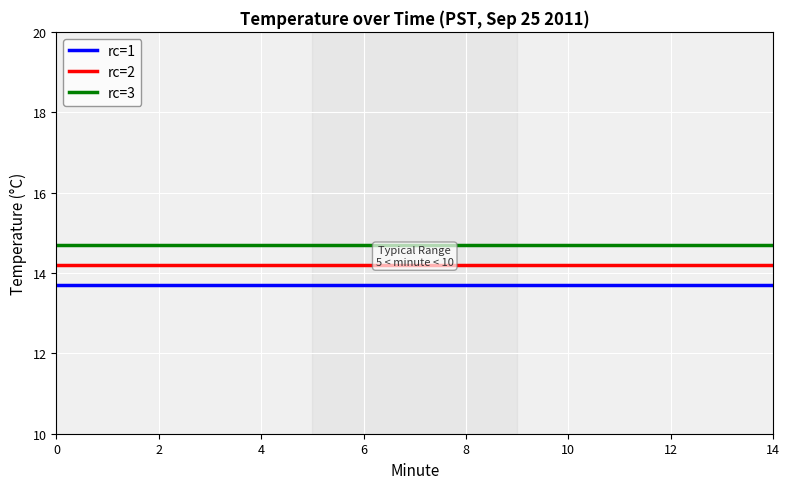

Reading right to left, extract all data points from this chart.

rc=1: 13.7	13.7	13.7	13.7	13.7	13.7	13.7	13.7	13.7	13.7	13.7	13.7	13.7	13.7	13.7
rc=2: 14.2	14.2	14.2	14.2	14.2	14.2	14.2	14.2	14.2	14.2	14.2	14.2	14.2	14.2	14.2
rc=3: 14.7	14.7	14.7	14.7	14.7	14.7	14.7	14.7	14.7	14.7	14.7	14.7	14.7	14.7	14.7